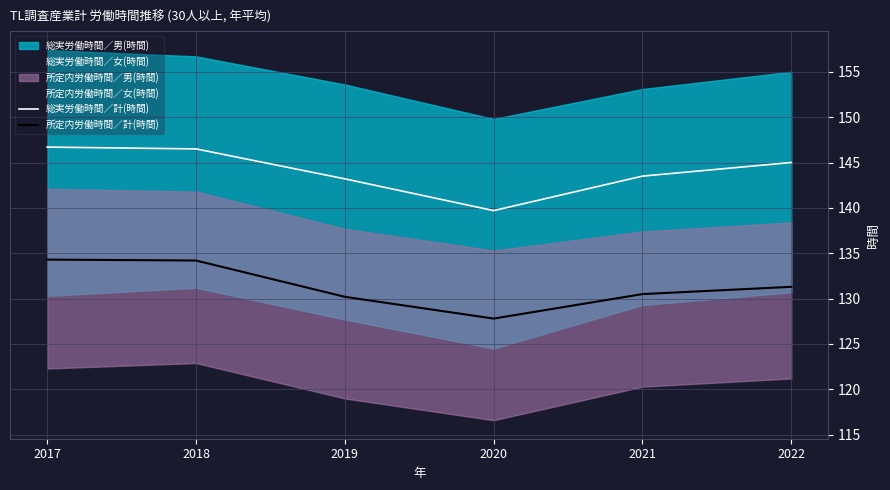

What is the sum of all 所定内労働時間／計(時間) values?

788.3